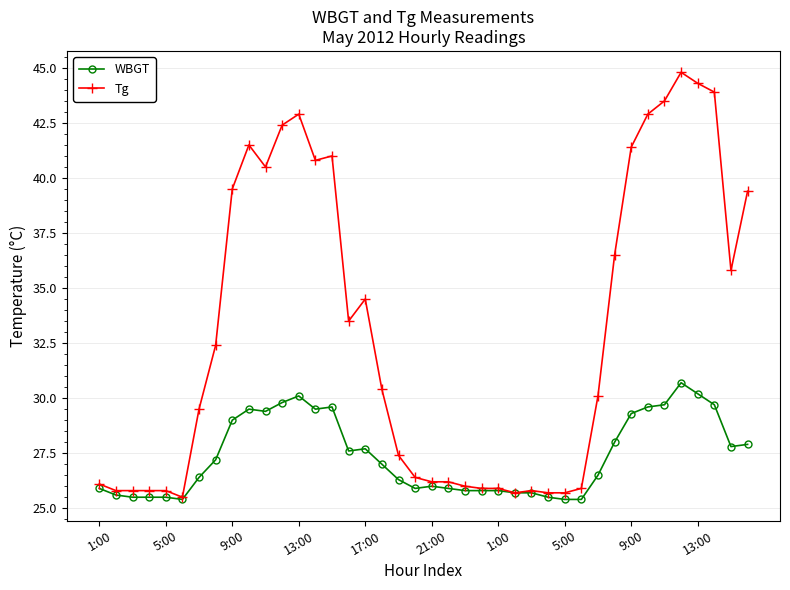

True or false: WBGT has more than 1 points higher than both neighbors.

True